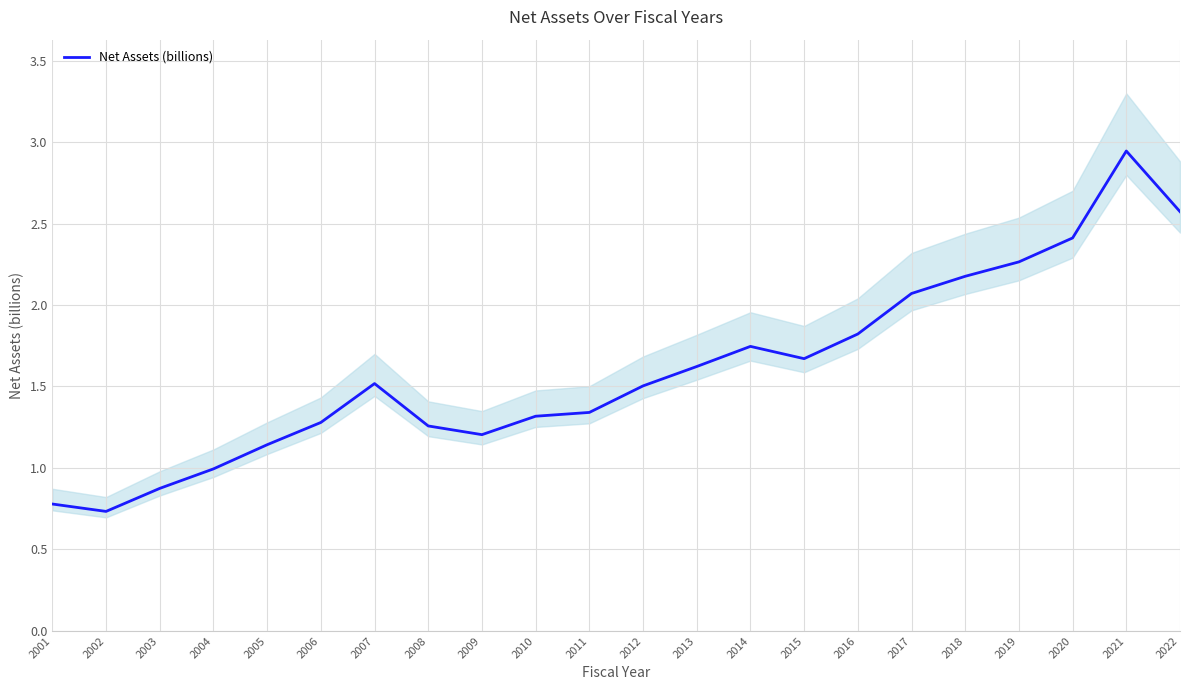

Reading left to right, extract all data points from this chart.

2001=0.8	2002=0.7	2003=0.9	2004=1.0	2005=1.1	2006=1.3	2007=1.5	2008=1.3	2009=1.2	2010=1.3	2011=1.3	2012=1.5	2013=1.6	2014=1.7	2015=1.7	2016=1.8	2017=2.1	2018=2.2	2019=2.3	2020=2.4	2021=2.9	2022=2.6